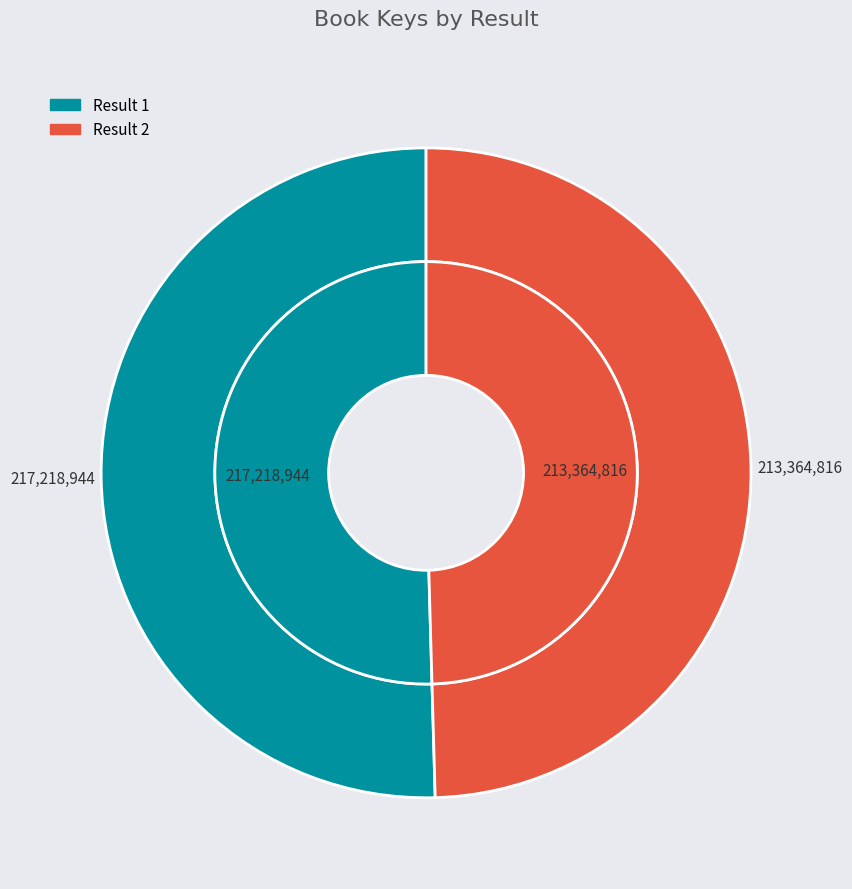

To the nearest percent, what percentage of the pie is 1?

50%